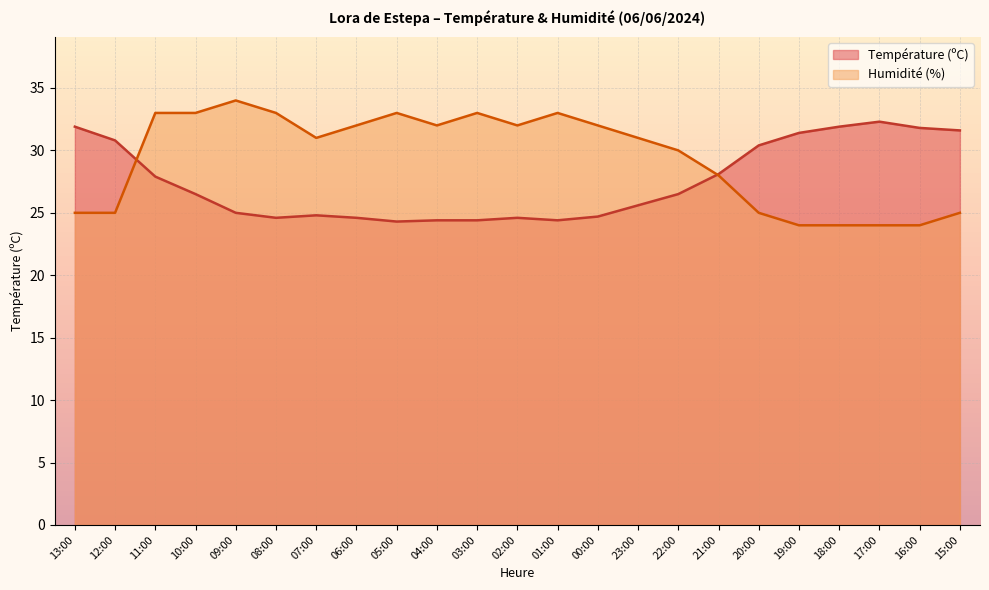

Rank the series at 15:00 from lowest to highest value.

Humidité (%), Température (ºC)